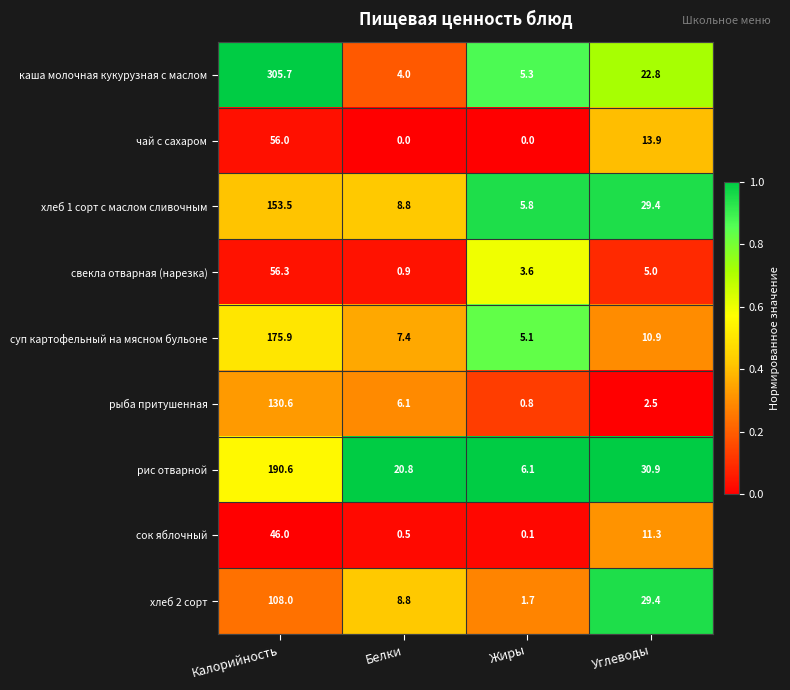

Is it true that сок яблочный equals 0.1 at Белки?

False